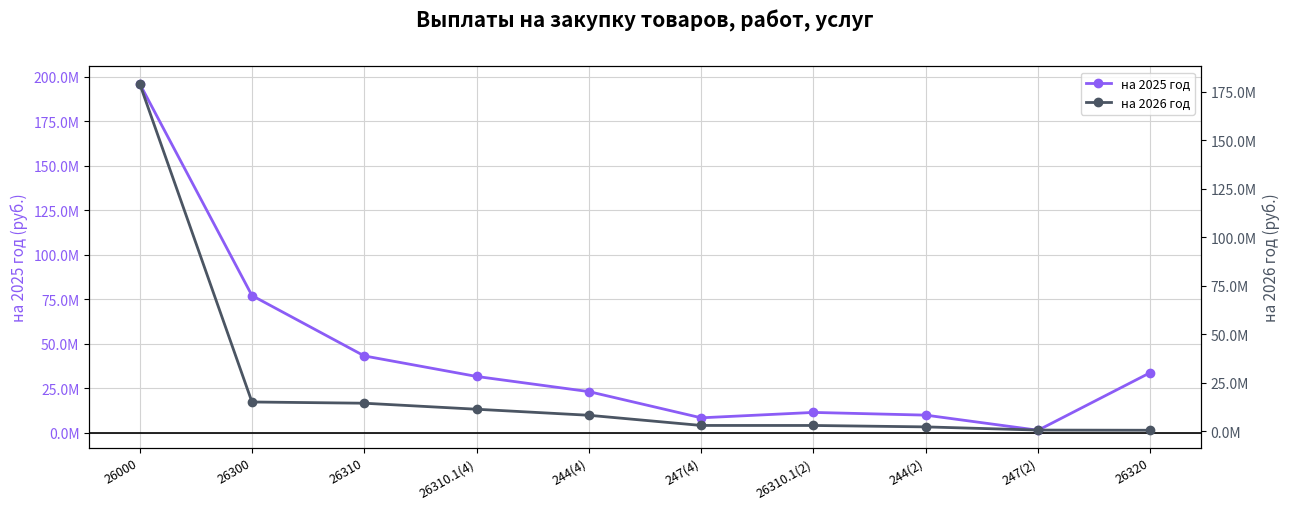

Reading left to right, transcribe all the data shown in this chart.

на 2025 год: 196181448.4	77160997.3	43265980.5	31733478.6	23228730.2	8504748.4	11532502.0	10010526.8	1521975.2	33895016.8
на 2026 год: 179136007.4	15192509.8	14555518.0	11458915.0	8350965.0	3107950.0	3096602.9	2367612.9	728990.0	636991.8